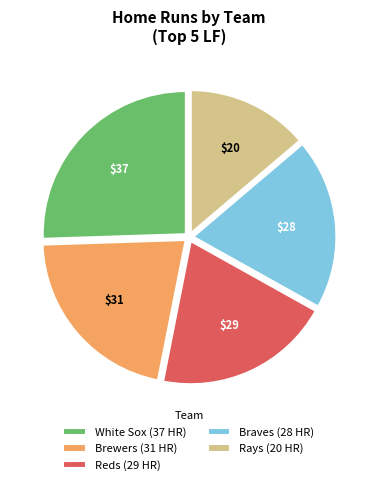

Which slice is the largest?

White Sox (37 HR)